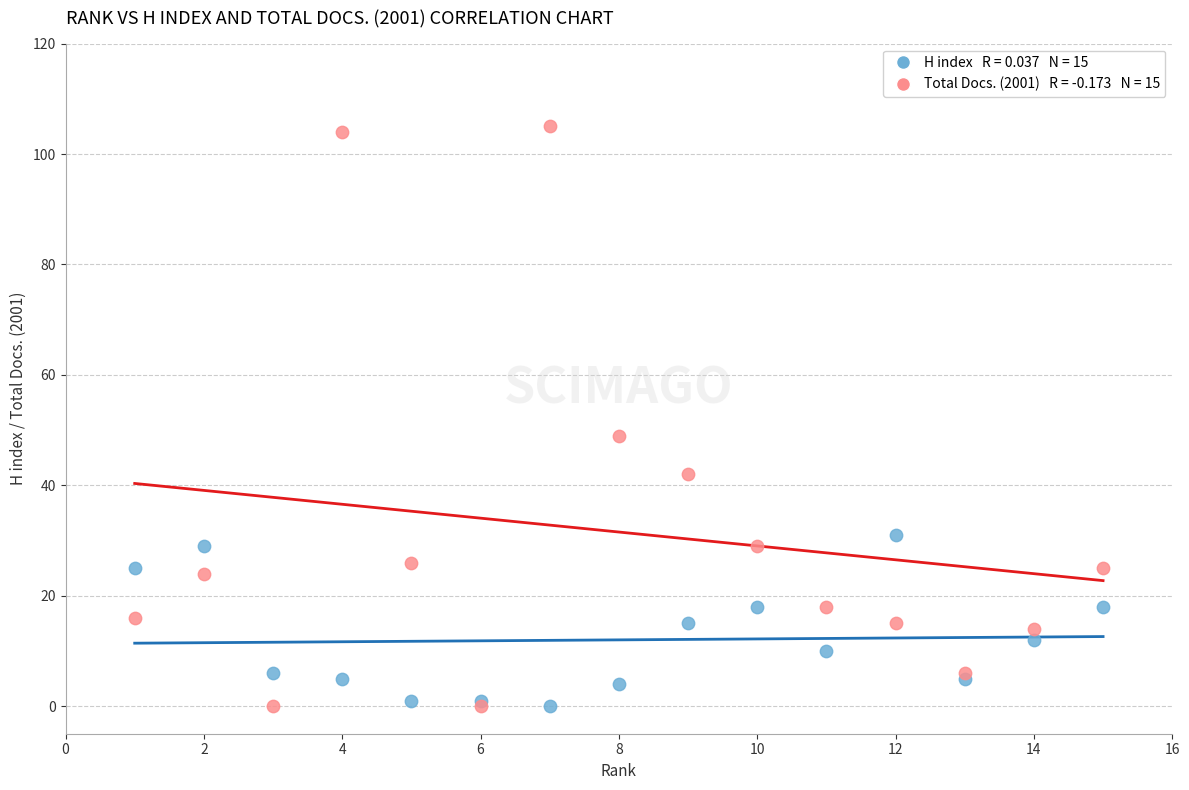

Across all series, what Y value is closest to 52?

49